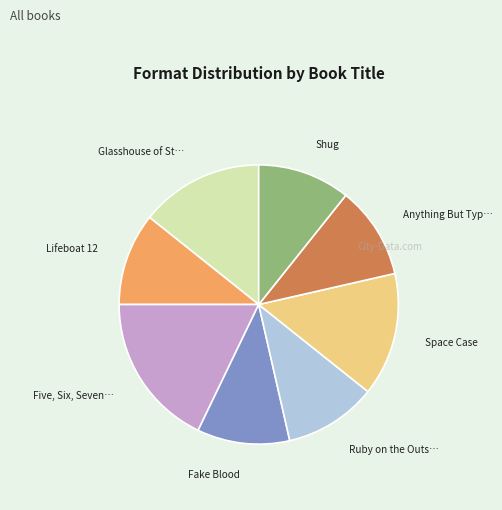

Is there any slice that represents more than half of the pie?

No